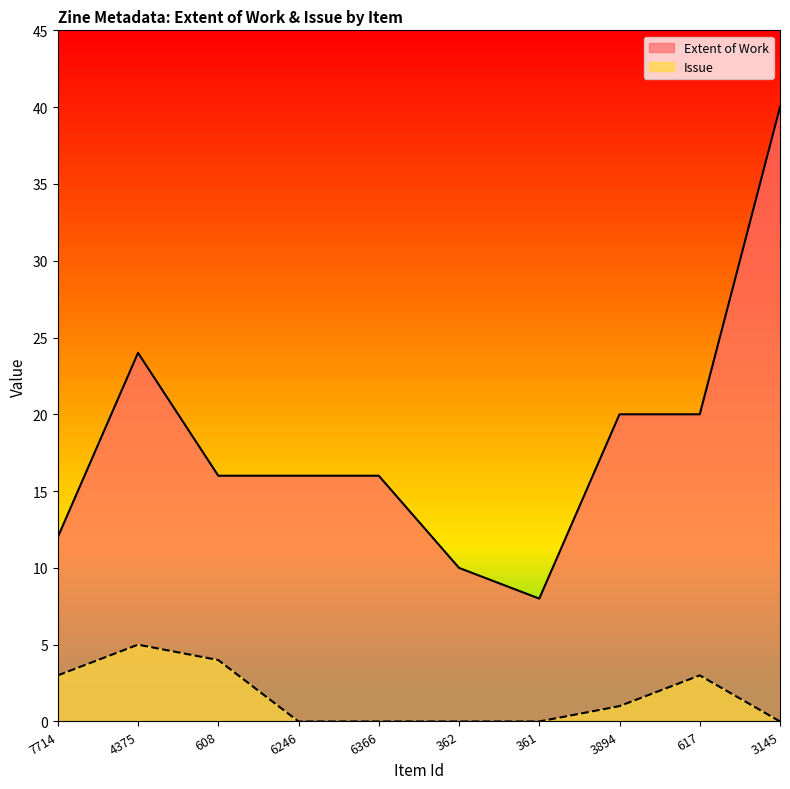

At which label is Extent of Work closest to 24?

4375